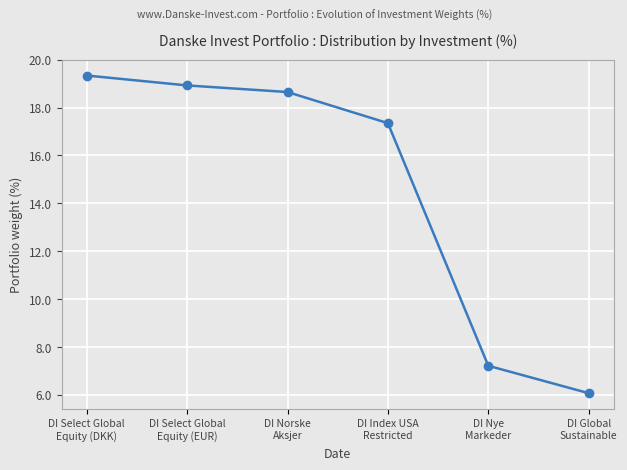

List the labels in order of value, smallest first.

DI Global
Sustainable, DI Nye
Markeder, DI Index USA
Restricted, DI Norske
Aksjer, DI Select Global
Equity (EUR), DI Select Global
Equity (DKK)